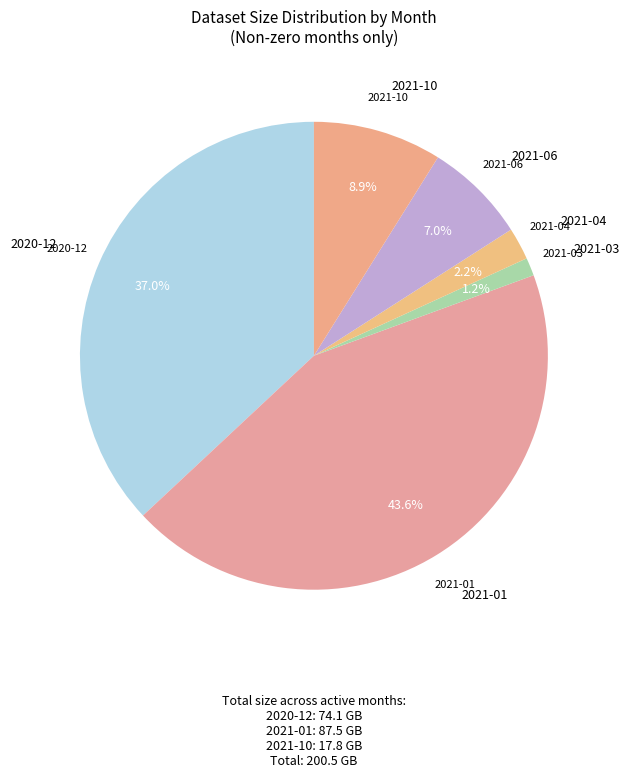

Count the number of slices in the pie.

6